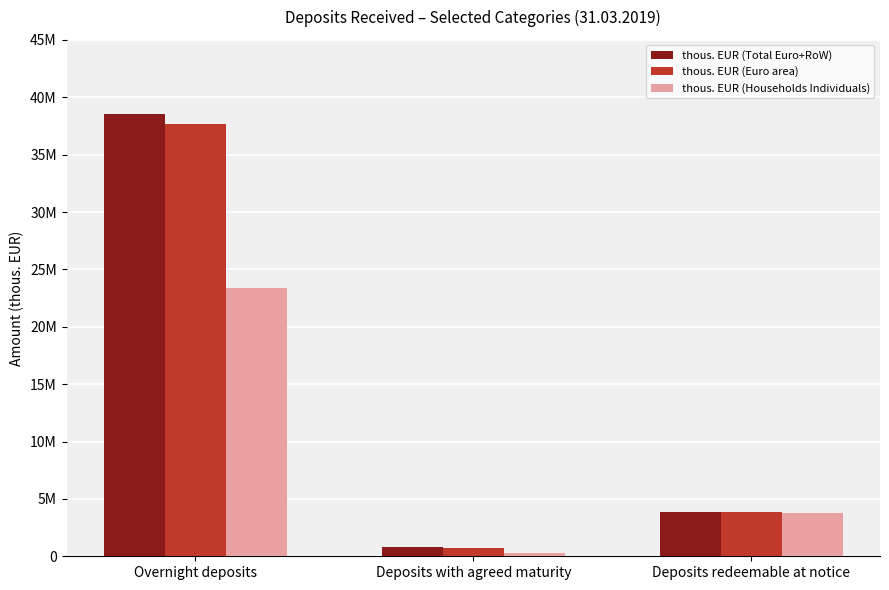

Reading right to left, extract all data points from this chart.

thous. EUR (Total Euro+RoW): 3829107	816490	38561788
thous. EUR (Euro area): 3815436	696257	37664882
thous. EUR (Households Individuals): 3778789	256604	23392084